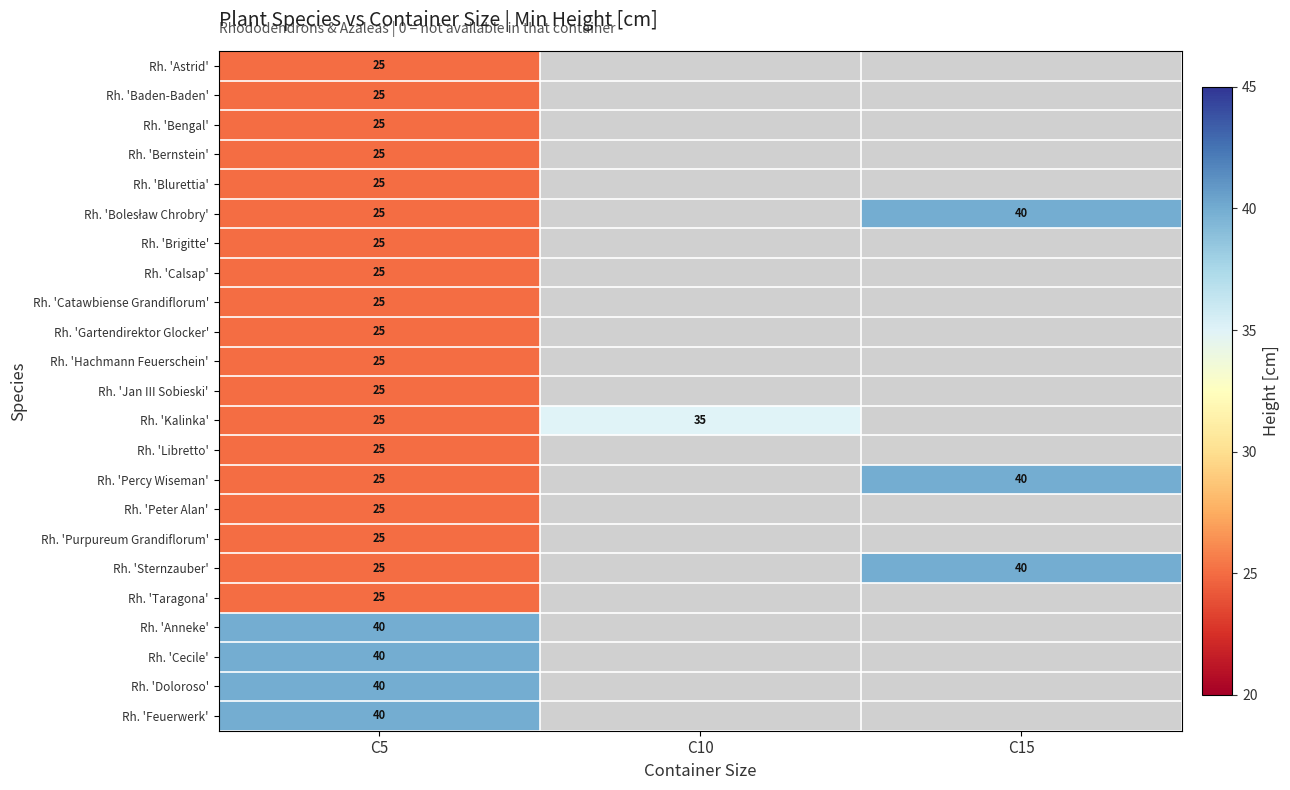

Count the number of data series in this chart.

23